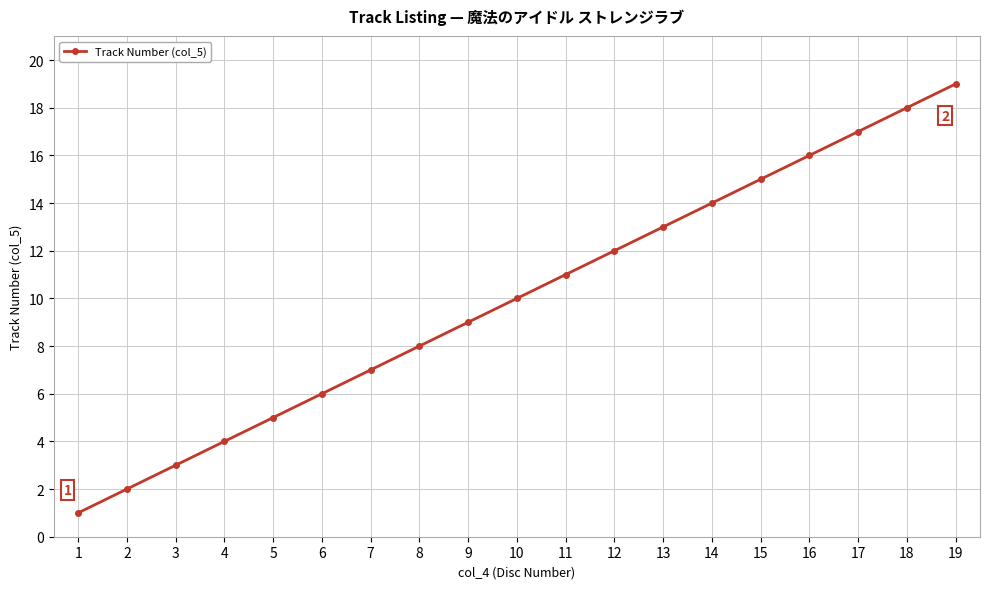

The chart shows a value of 3 at 15. True or false?

False